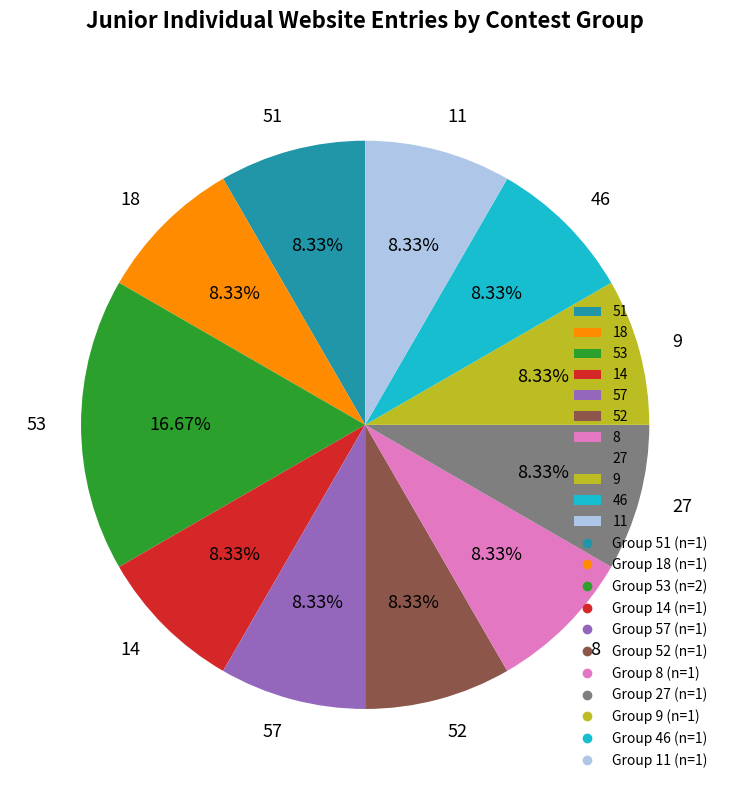

Is it true that 14 is 1% of the pie?

False